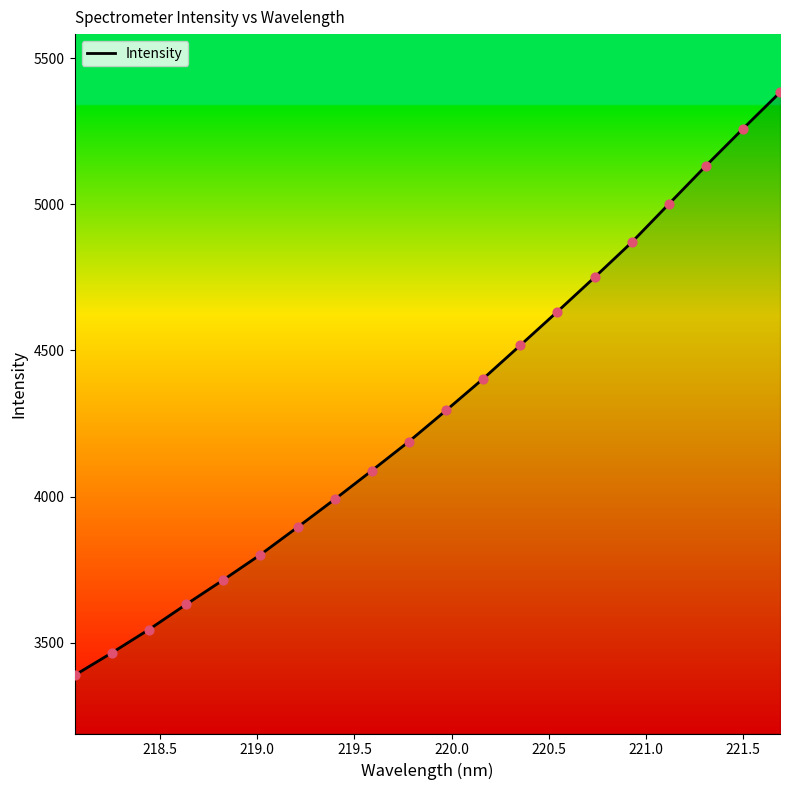

What is the minimum value shown in the chart?

3389.2